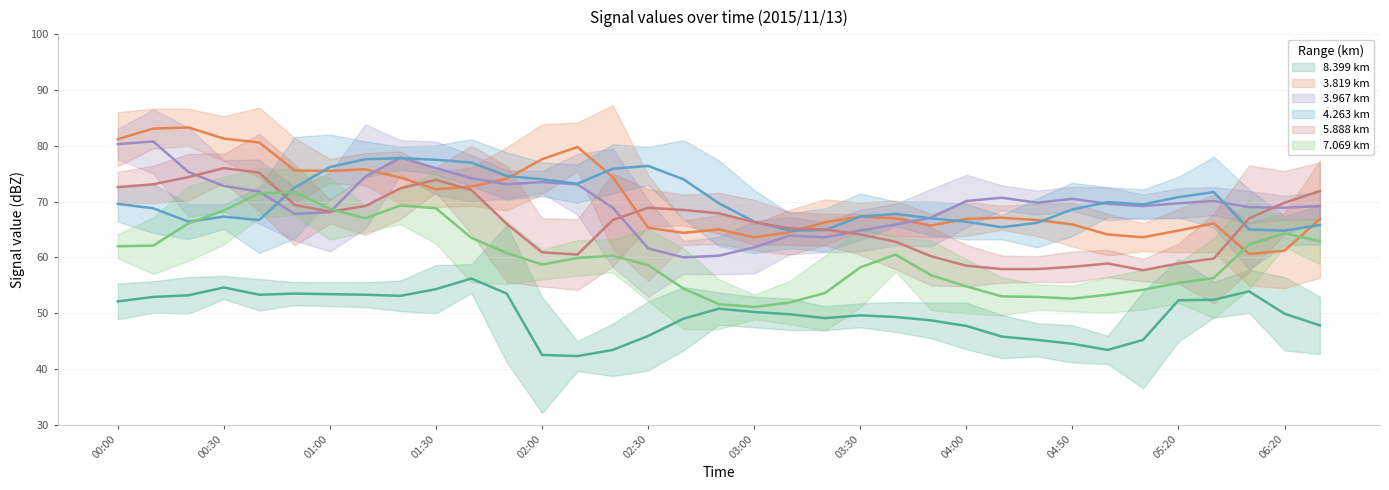

Which label corresponds to the smallest value in the chart?

2015/11/13 02:10